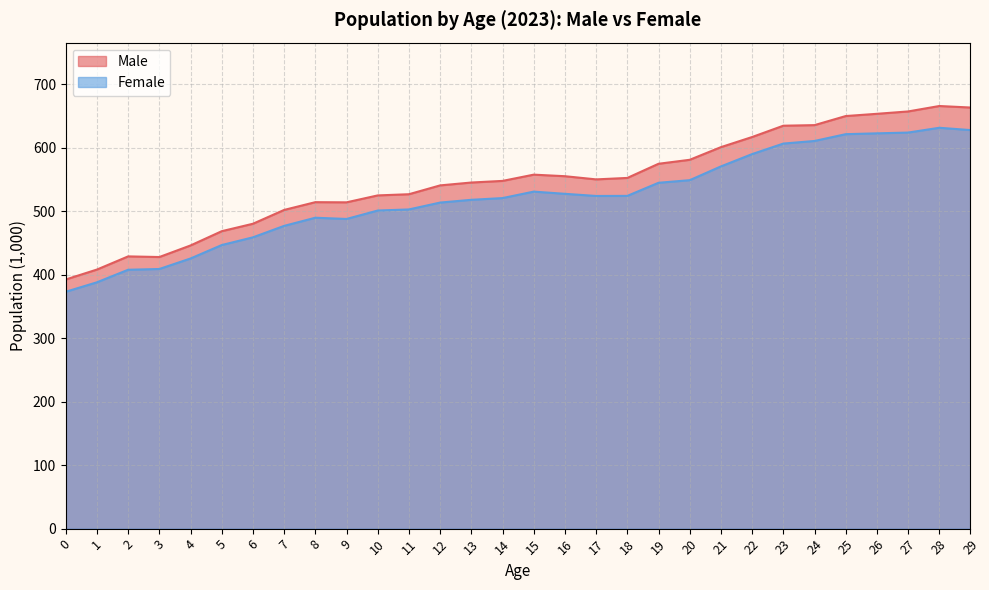

What is the approximate value of Male at 13?

544.9